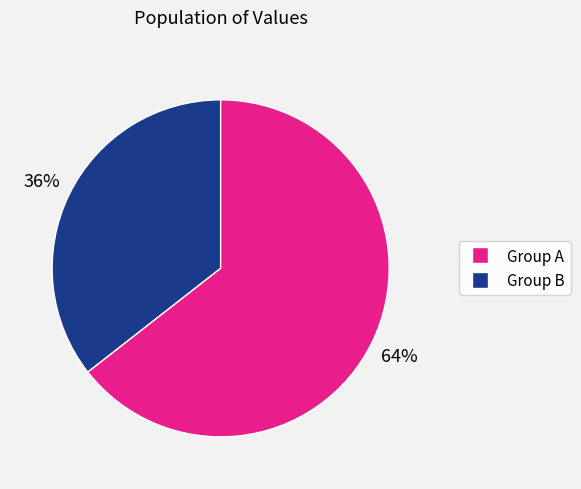

Is it true that Group B is 64% of the pie?

True